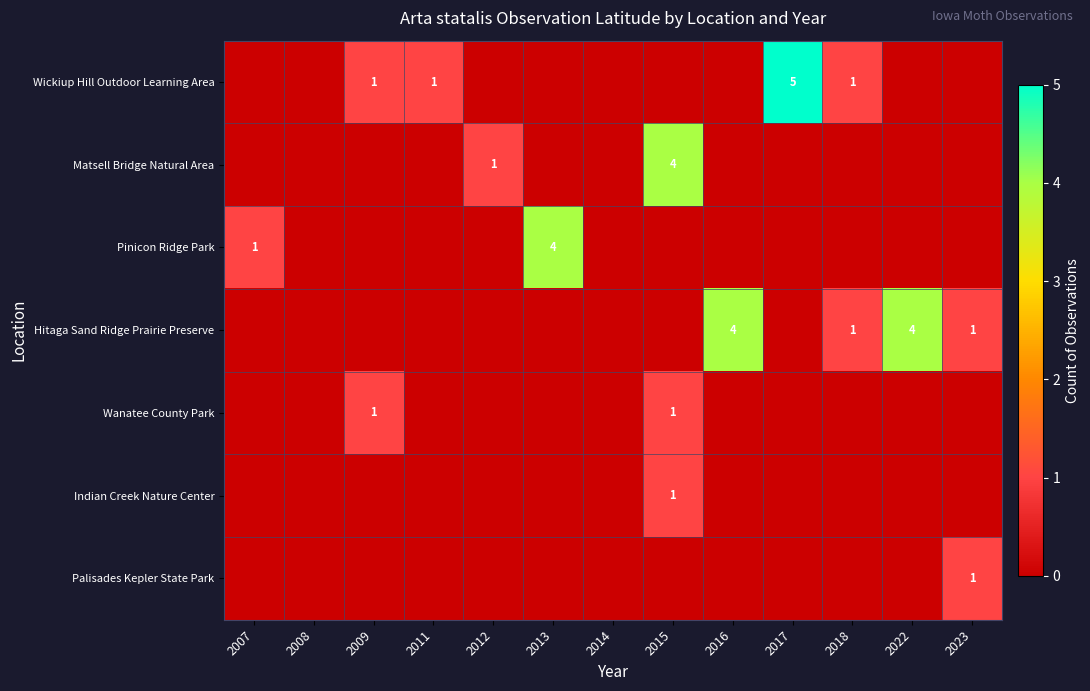

At how many categories does at least one series exceed 4?

1